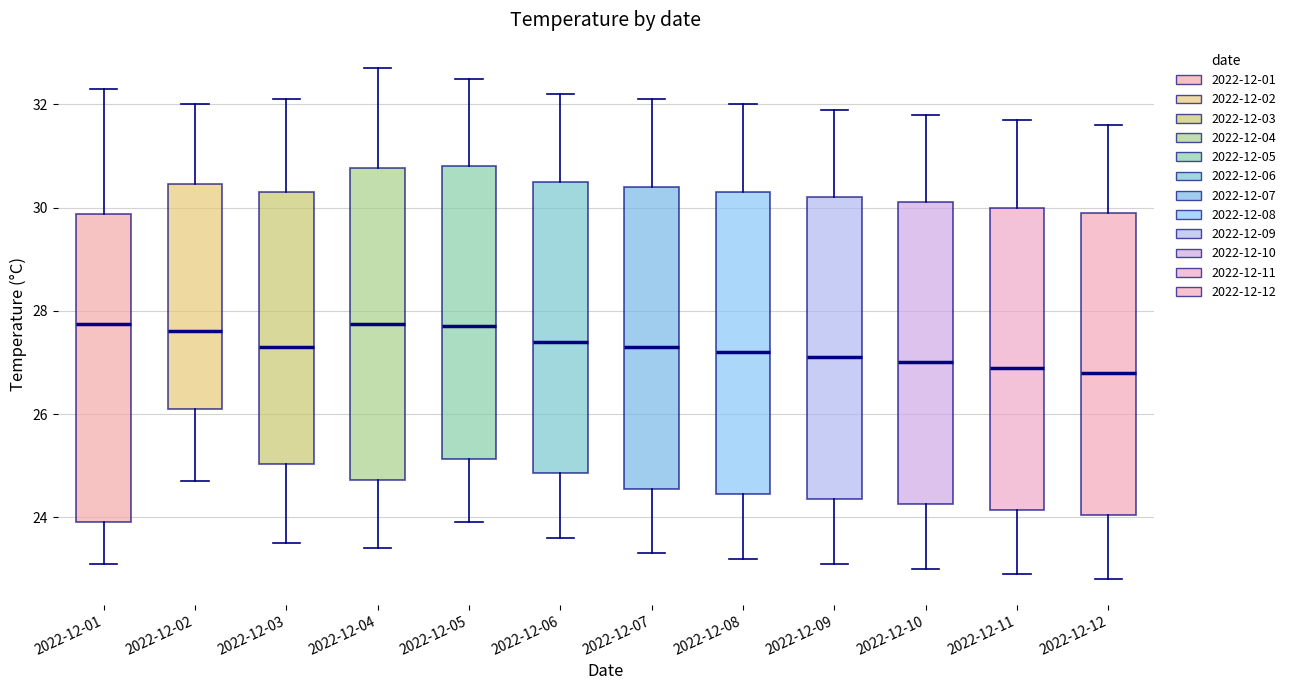

Where is the upper edge of the box for 2022-12-02 on the y-axis? The values are not printed on the chart, so give them approximately, as read against the axis.

30.4